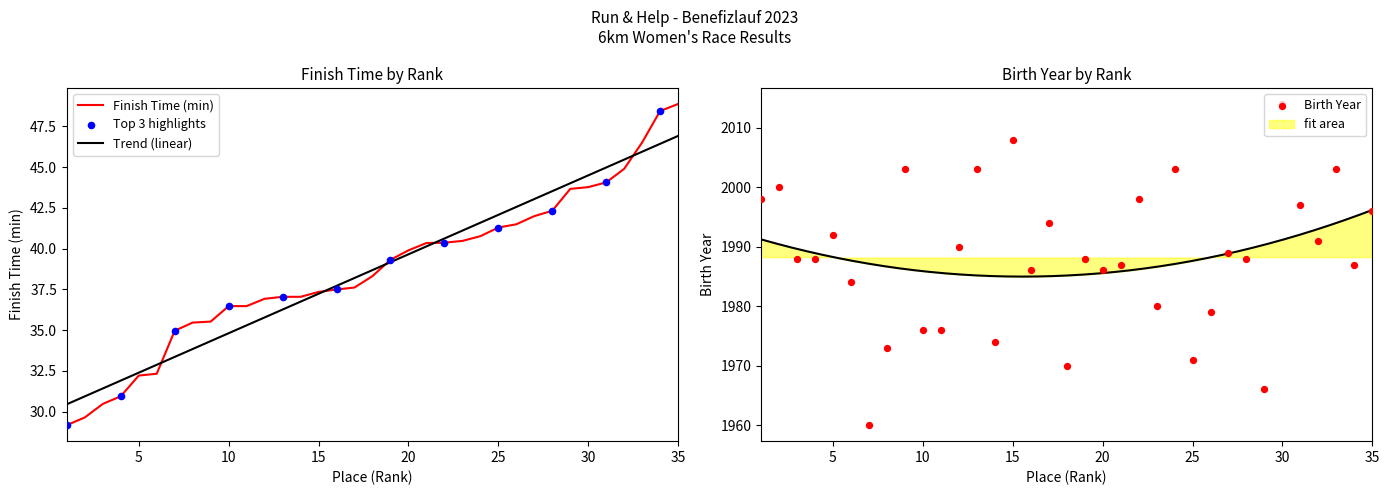

At how many categories does at least one series exceed 959?

35